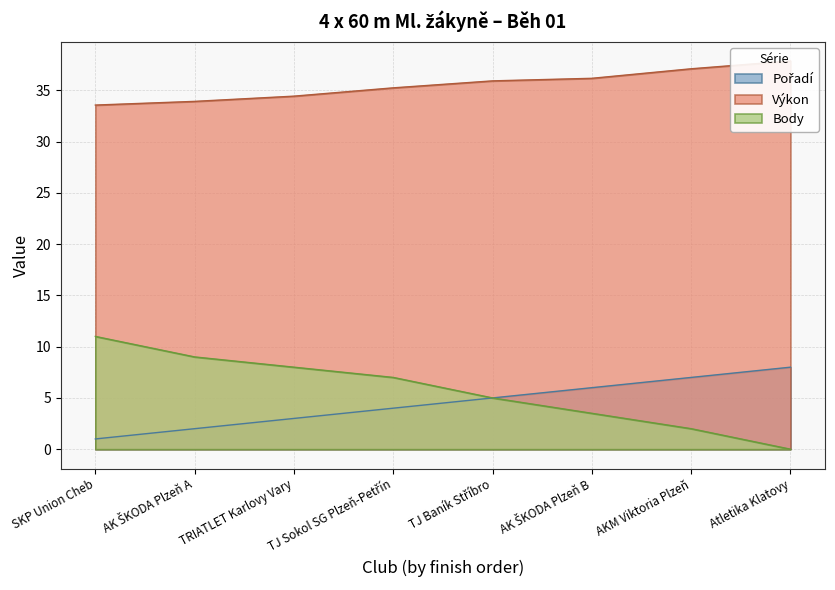

Which series has the widest spread of values?

Body